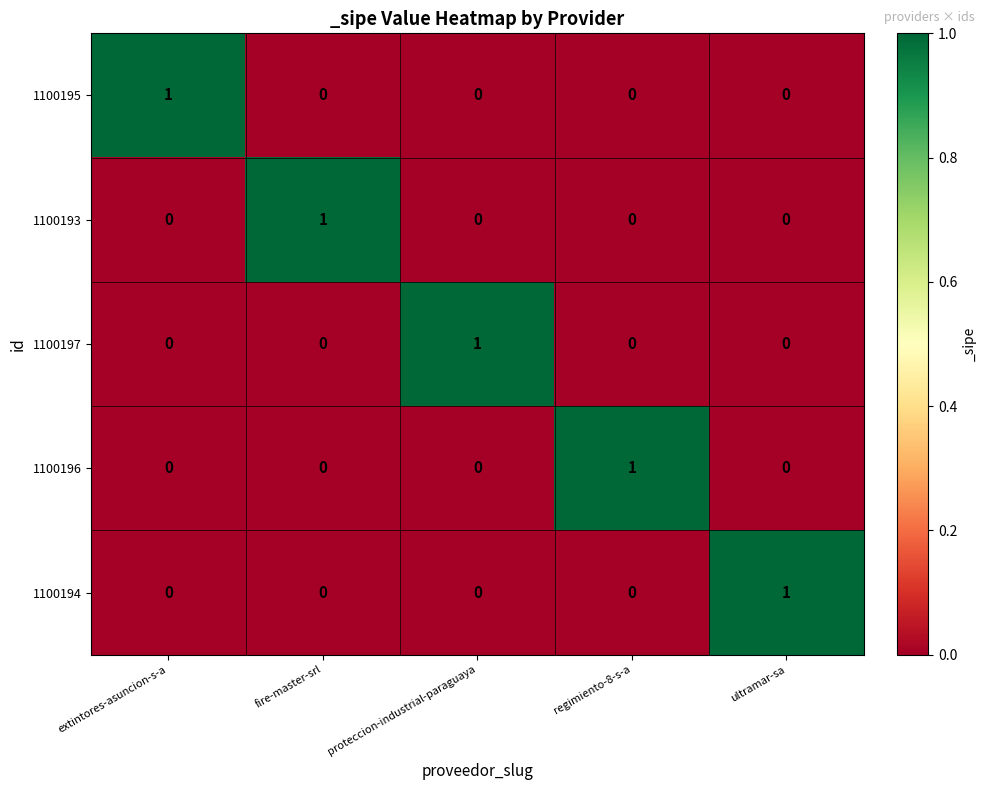

What is the difference between the highest and lowest values at regimiento-8-s-a?

1